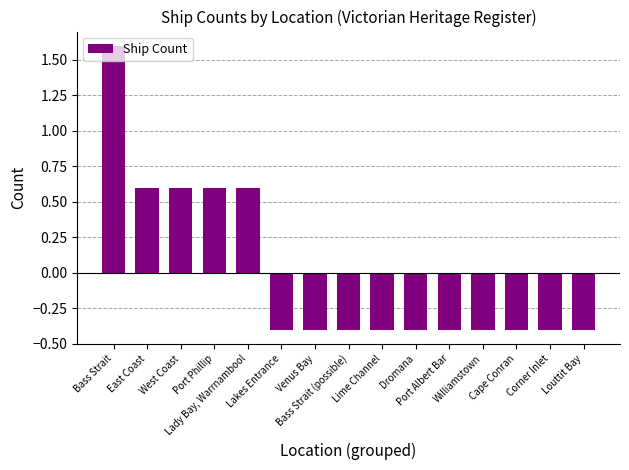

How many values are below 0?

10